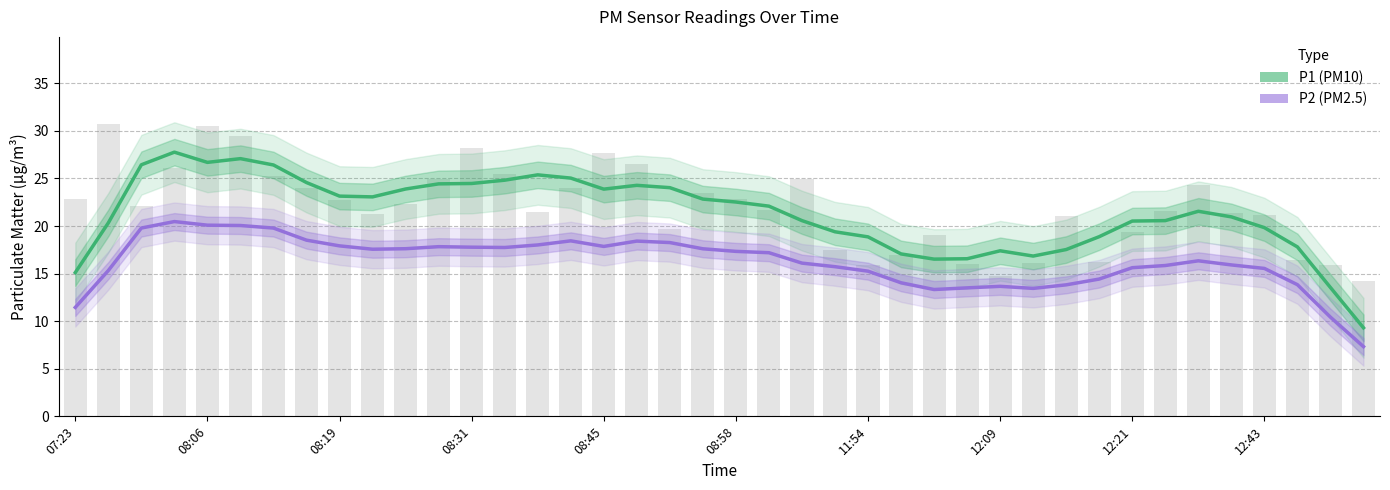

What is the difference between the maximum and minimum values in the P2 (PM2.5) series?

13.1